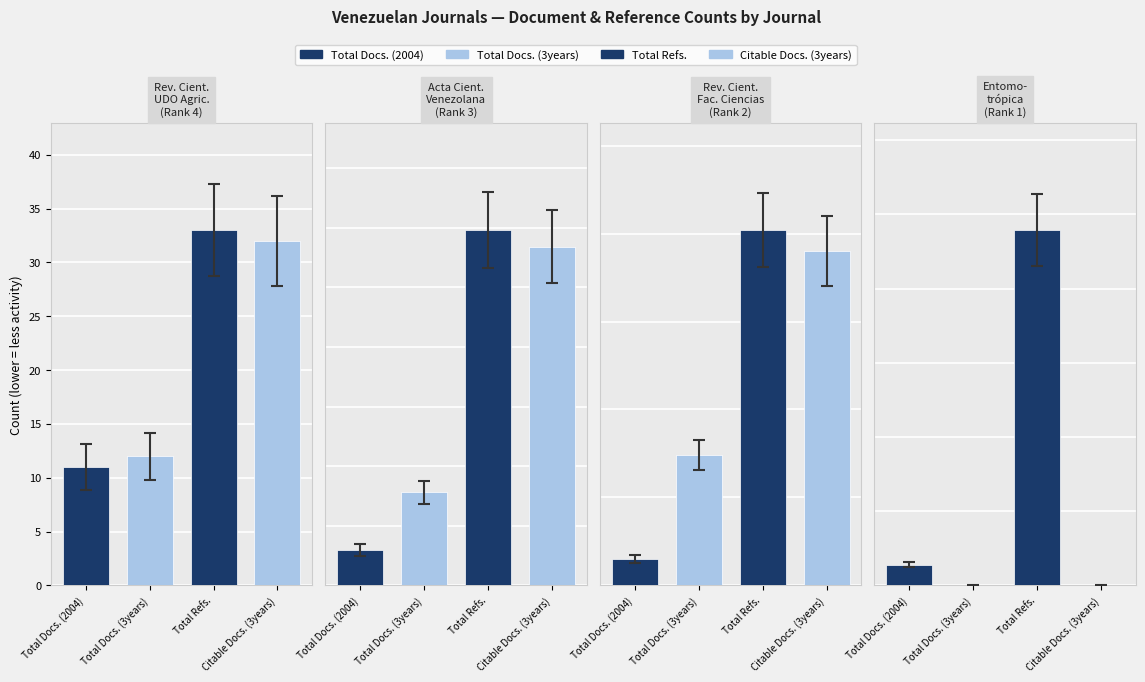

Are the bars horizontal?

No